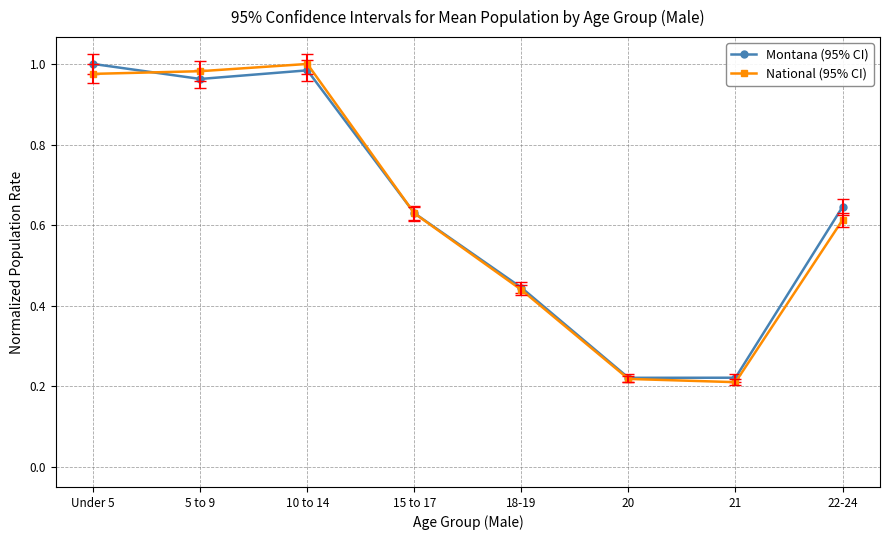

What is the label of the 8th point from the left?

22-24